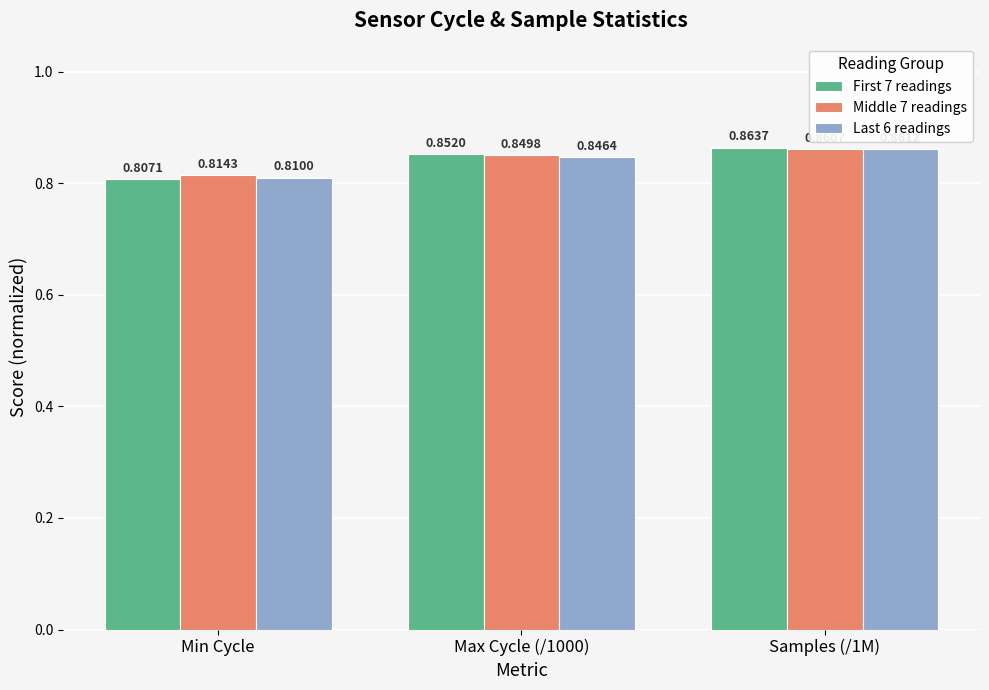

What is the label of the 3rd bar from the left?

Samples (/1M)